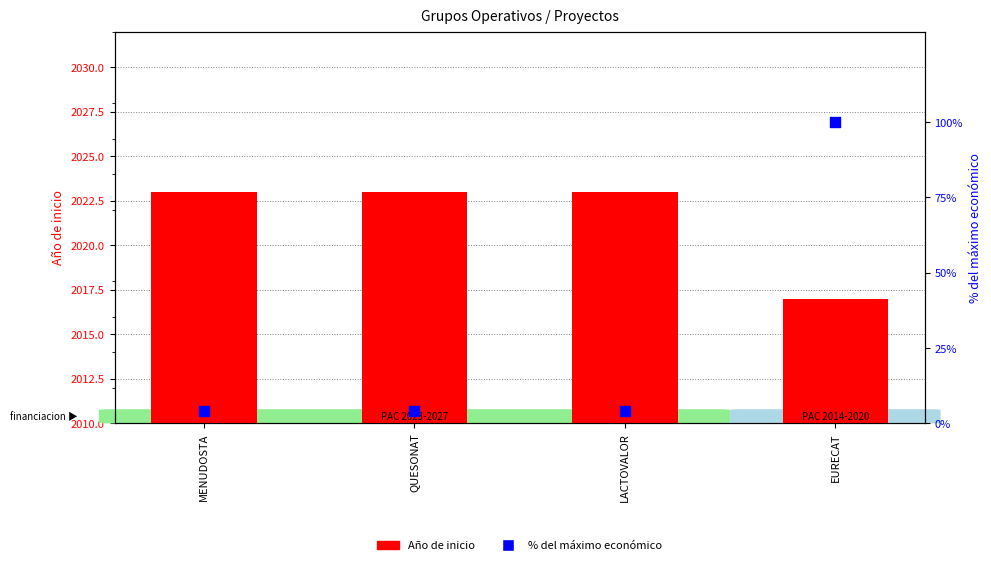

At which category is the sum across all series the highest?

EURECAT